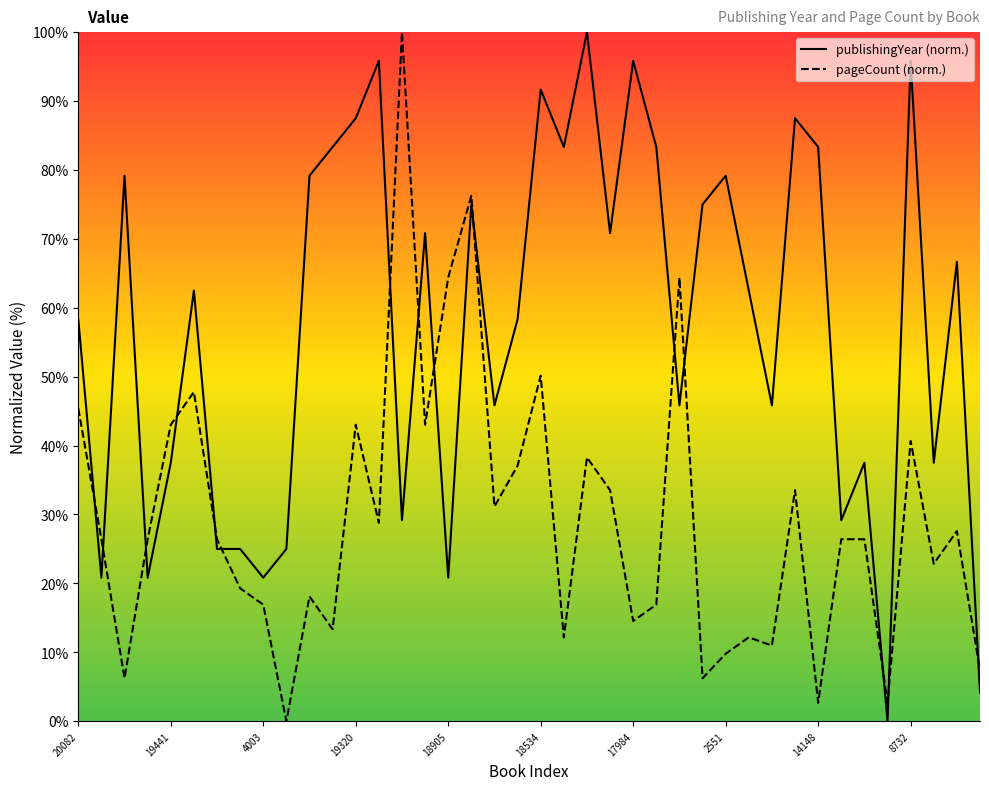

Where does the pageCount series first go above 26?

20082